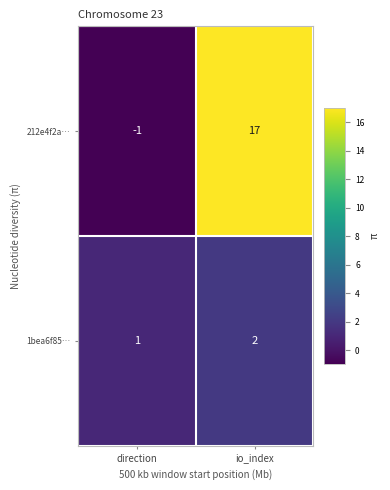

Rank the series at direction from highest to lowest value.

1bea6f85…, 212e4f2a…